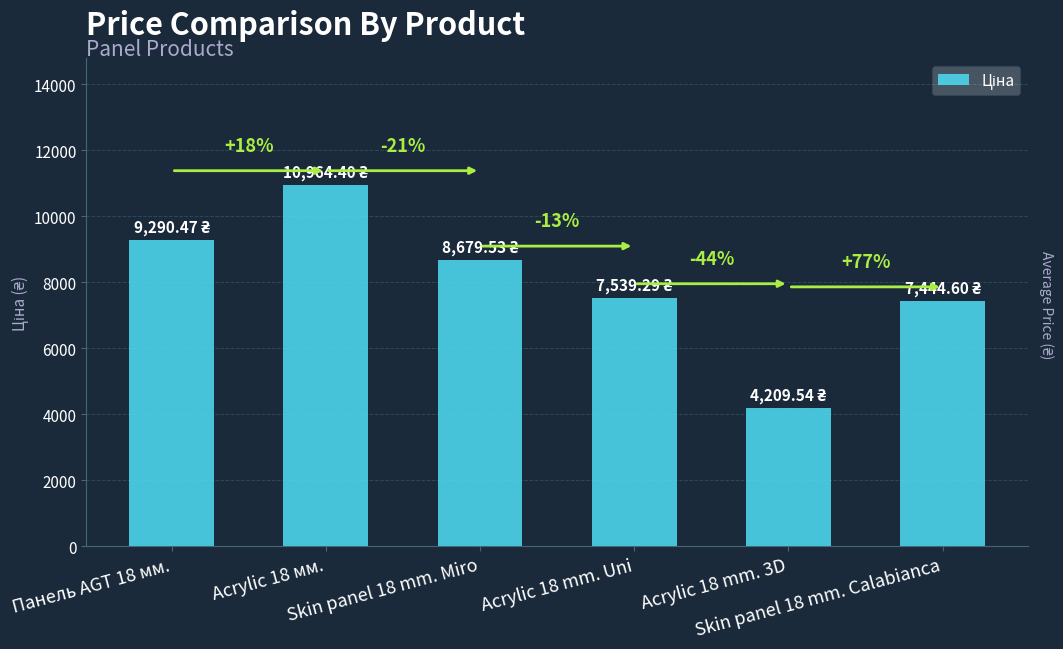

Rank the categories by value from lowest to highest.

Acrylic 18 mm. 3D, Skin panel 18 mm. Calabianca, Acrylic 18 mm. Uni, Skin panel 18 mm. Miro, Панель AGT 18 мм., Acrylic 18 мм.